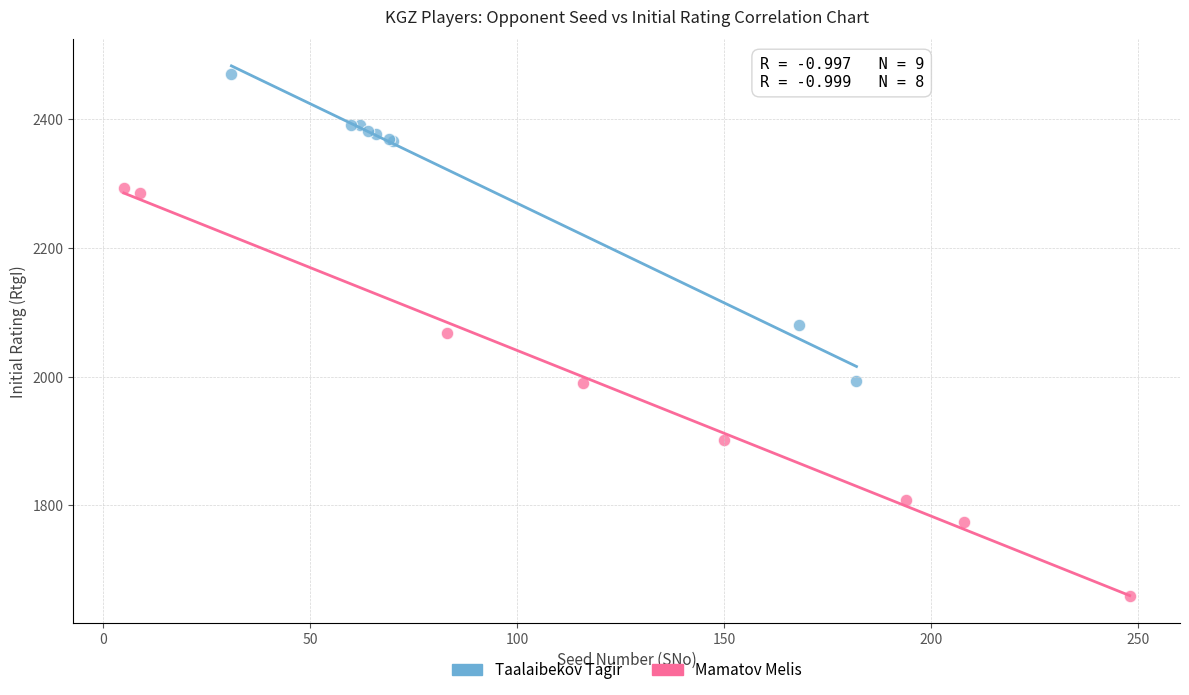

Which series reaches the maximum Y coordinate?

Taalaibekov Tagir